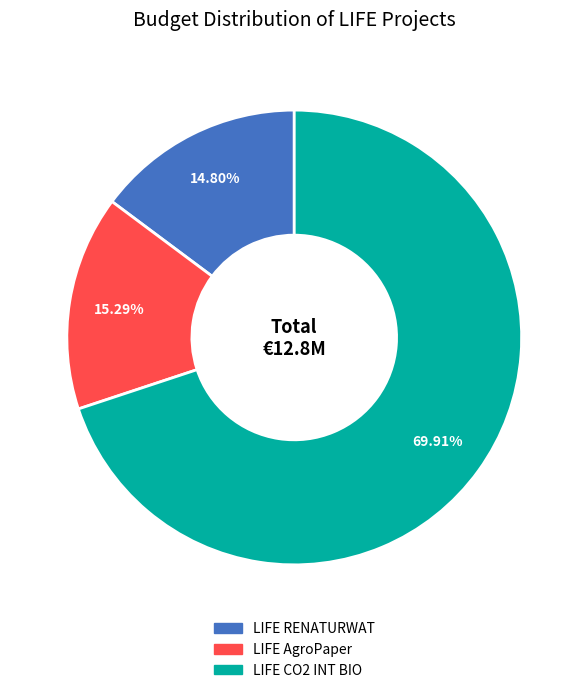

Which slice represents more than half of the pie?

LIFE CO2 INT BIO